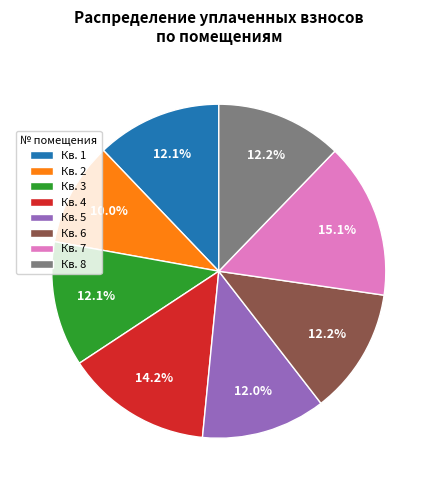

Do Кв. 3 and Кв. 7 together represent more than half of the pie?

No